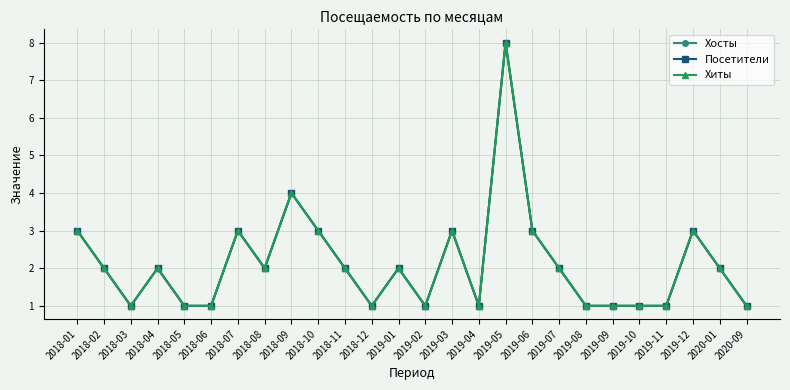

What is the sum of all Посетители values?

55